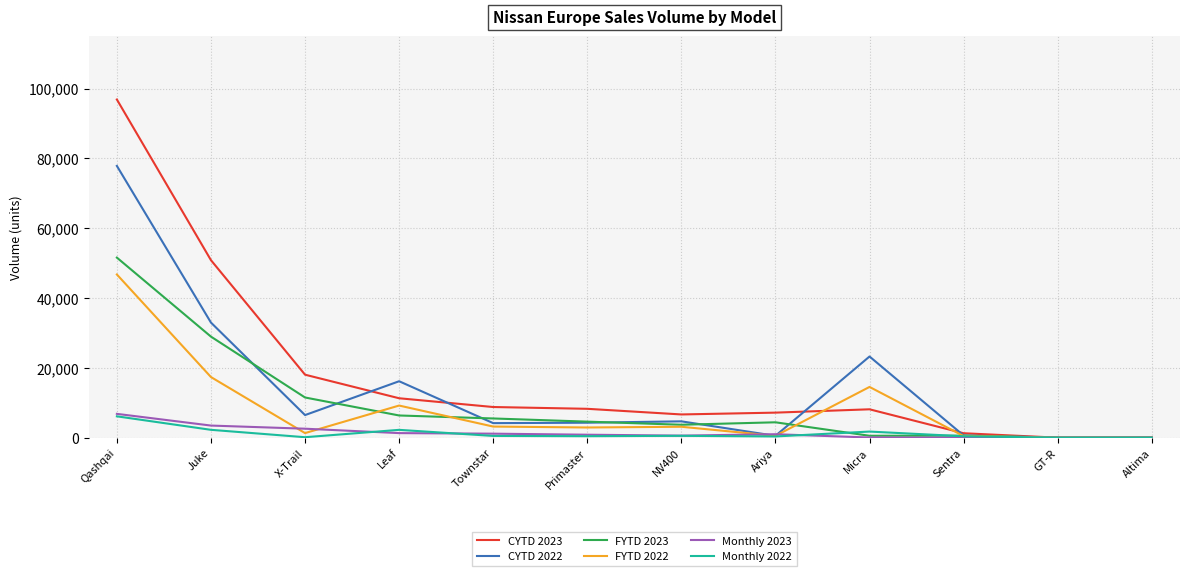

True or false: CYTD 2022 has more than 0 interior local peaks.

True